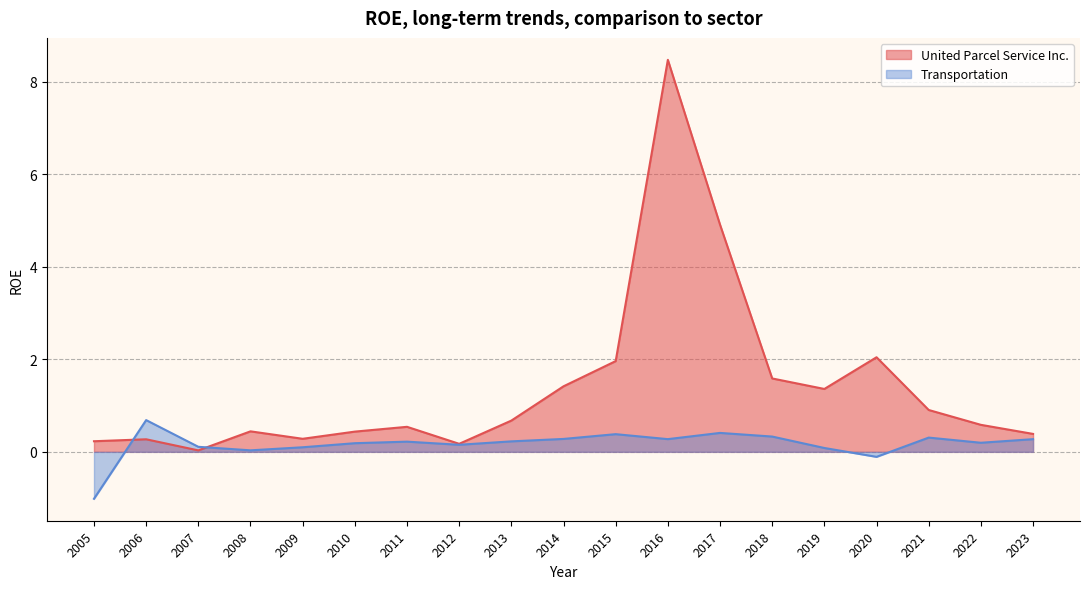

Where is United Parcel Service Inc. nearest to the value 4?

2017